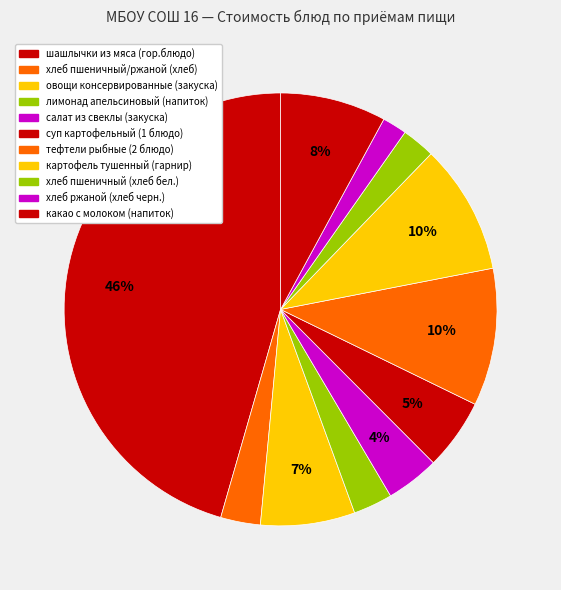

What is the ratio of the value at шашлычки из мяса (гор.блюдо) to the value at картофель тушенный (гарнир)?

4.7